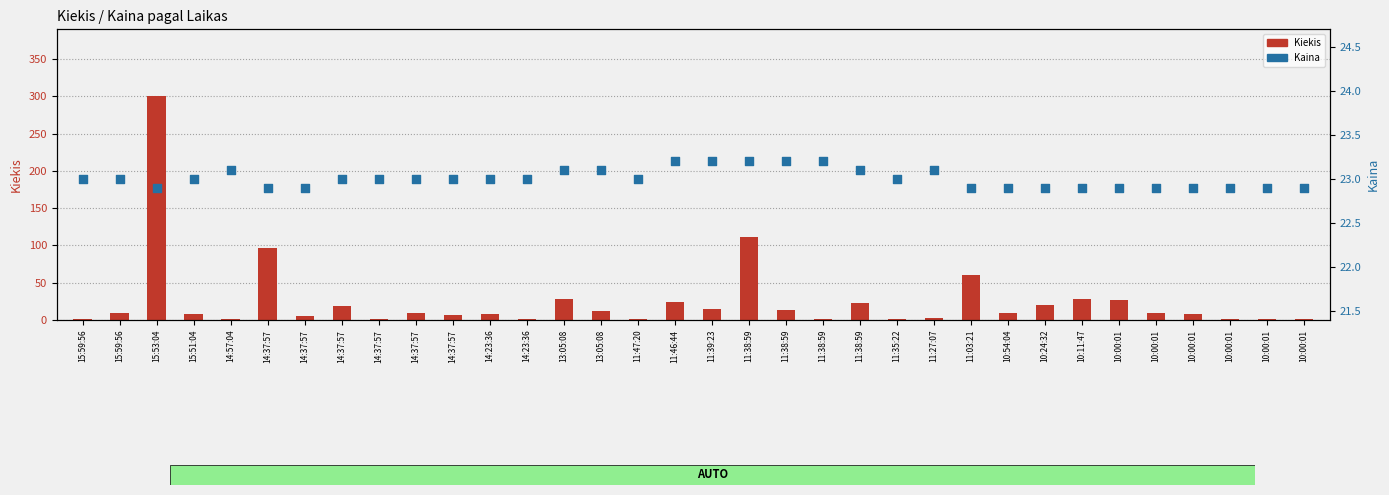

Which series has the largest total across all categories?

Kiekis